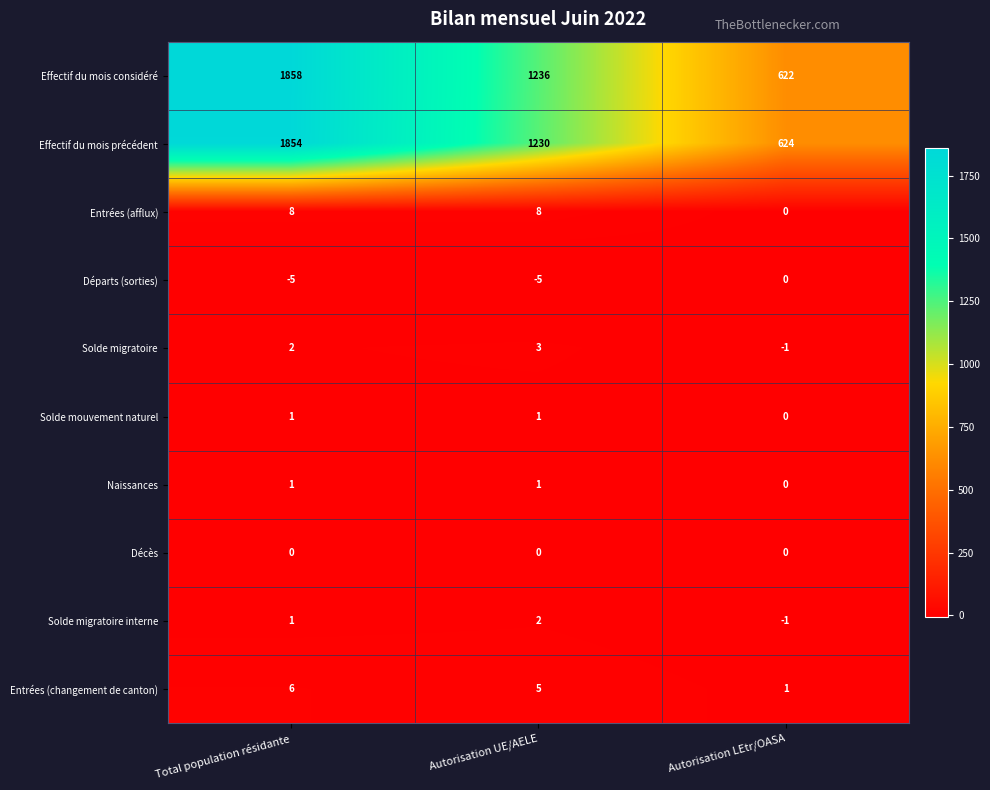

At how many categories does at least one series exceed 854?

2